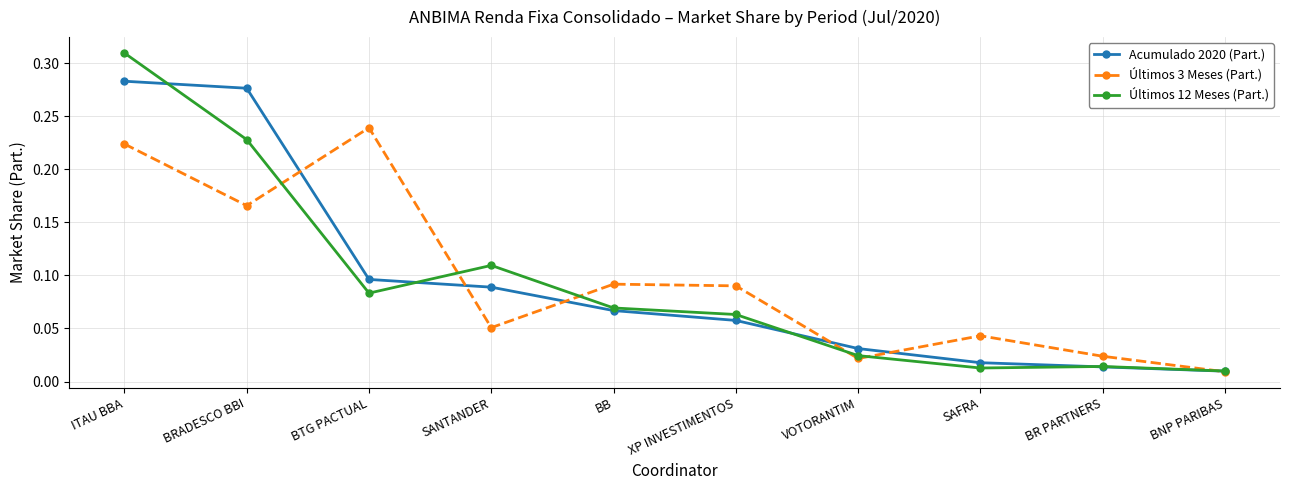

Between which two adjacent categories do Últimos 12 Meses (Part.) and Últimos 3 Meses (Part.) first intersect?

BRADESCO BBI and BTG PACTUAL